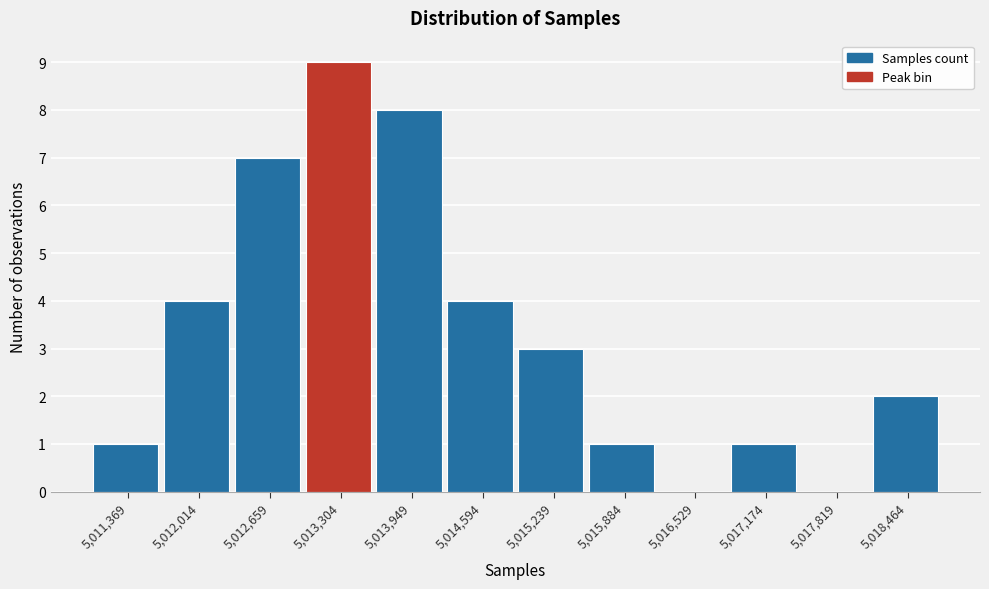

Reading left to right, transcribe all the data shown in this chart.

5,011,369=1	5,012,014=4	5,012,659=7	5,013,304=9	5,013,949=8	5,014,594=4	5,015,239=3	5,015,884=1	5,016,529=0	5,017,174=1	5,017,819=0	5,018,464=2